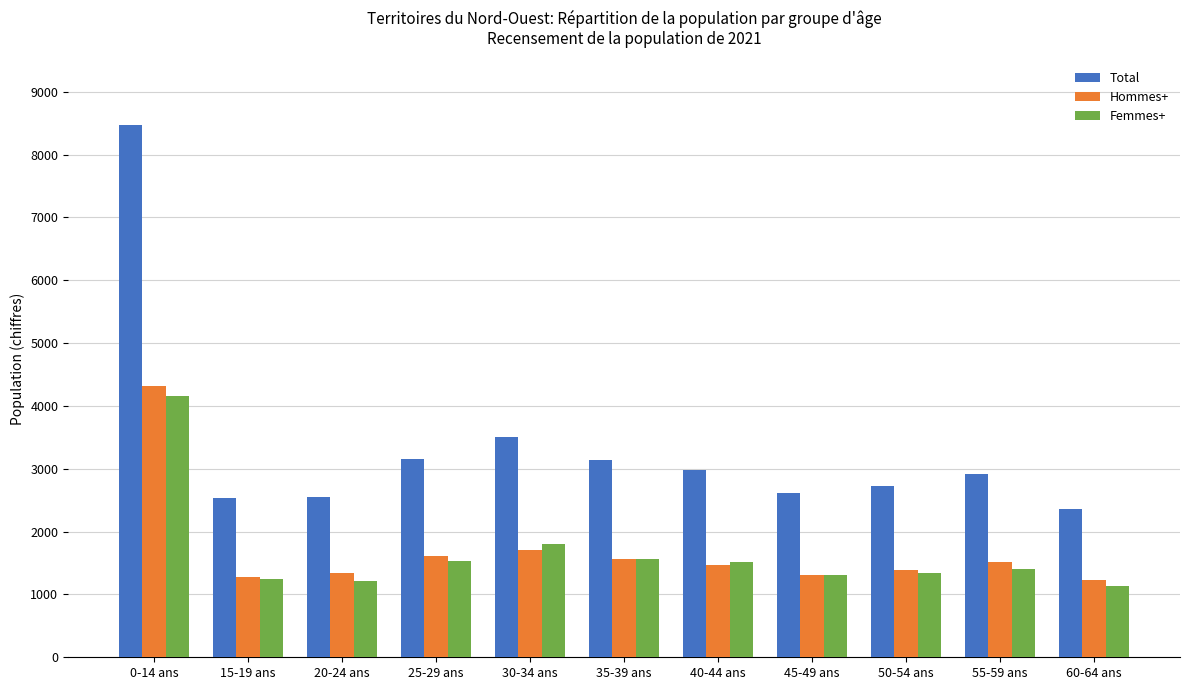

Which label corresponds to the smallest value in the chart?

60-64 ans